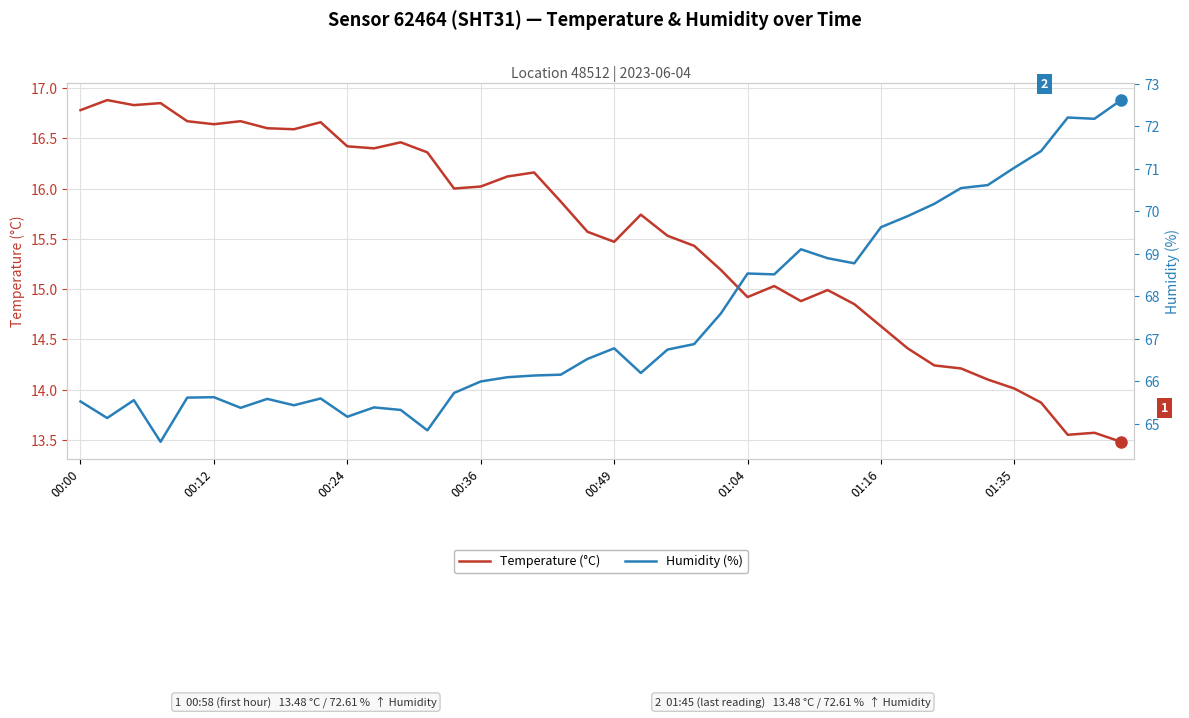

How many data points does each series have?

40